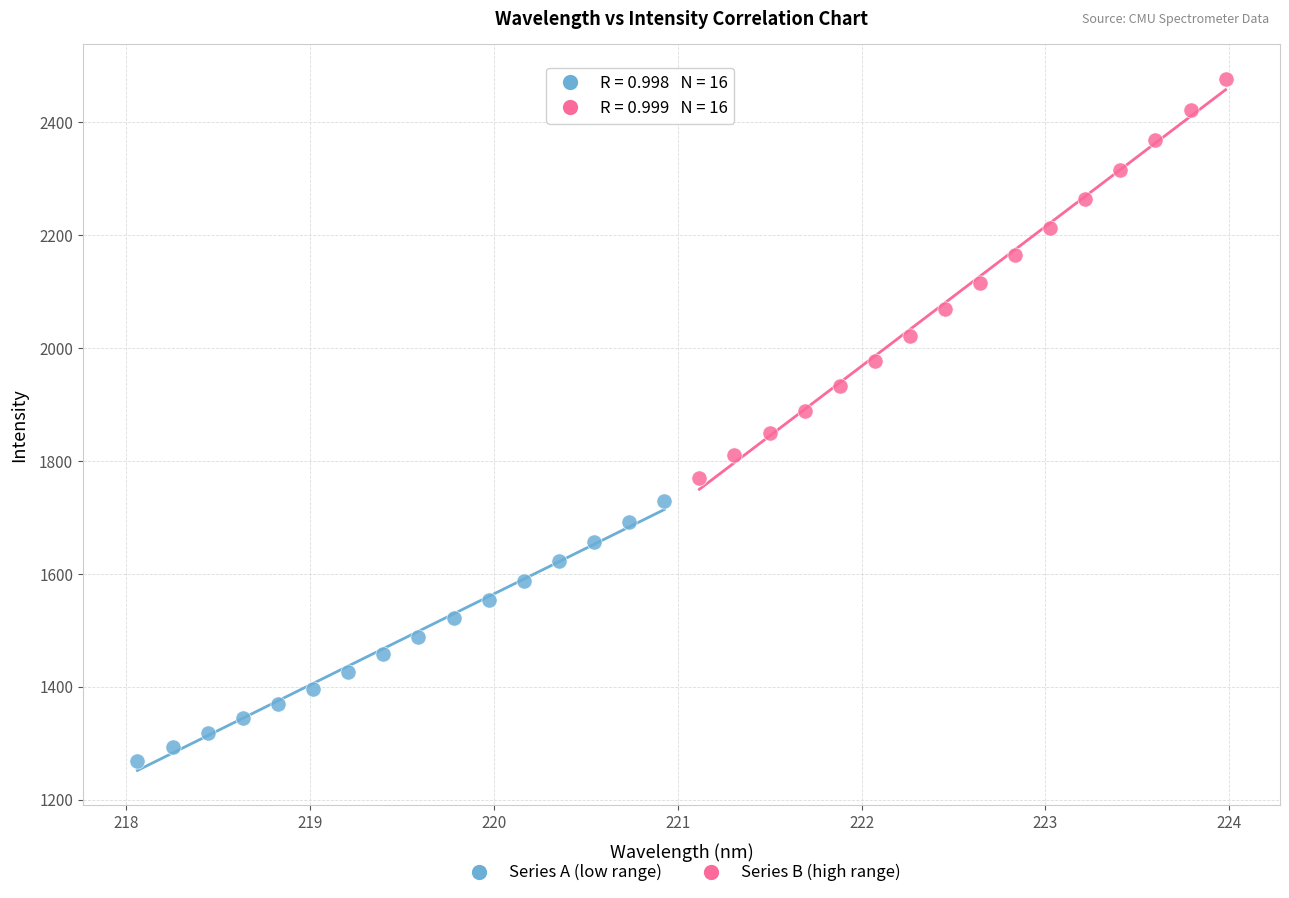

Which series contains the lowest Y value?

Series A (low range)